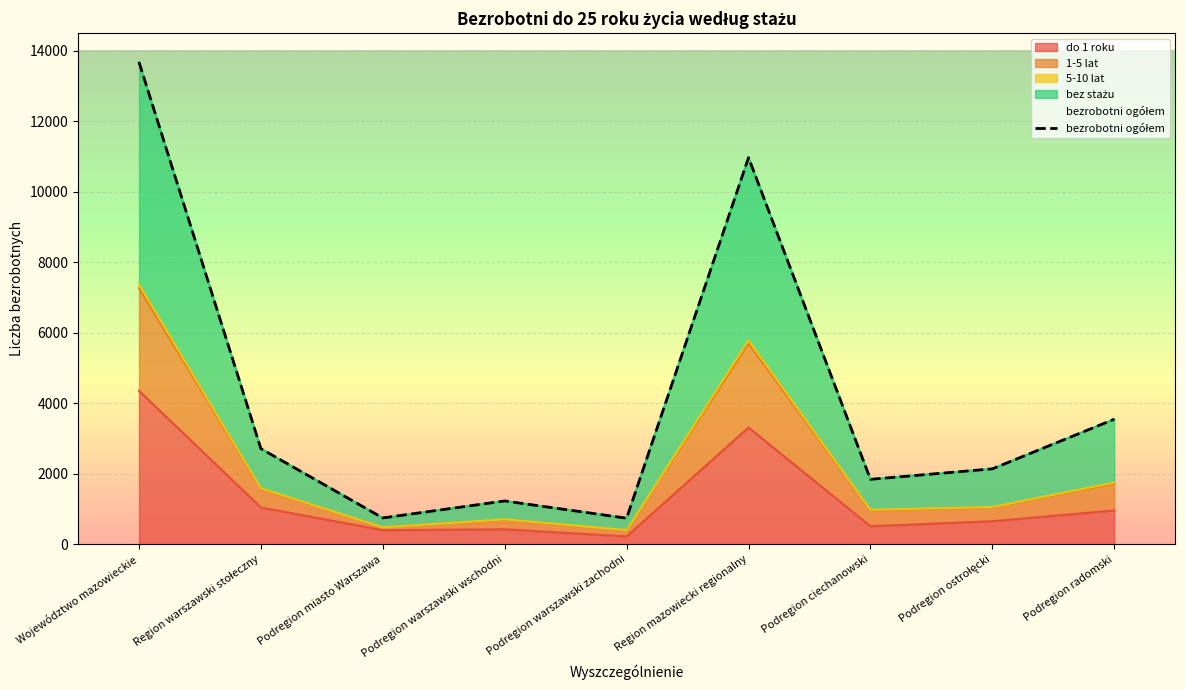

True or false: do 1 roku has a value of 4353 at Województwo mazowieckie.

True